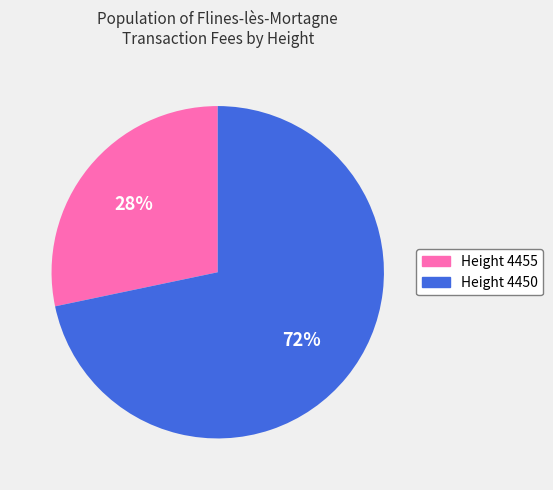

Does any single category account for the majority?

Yes